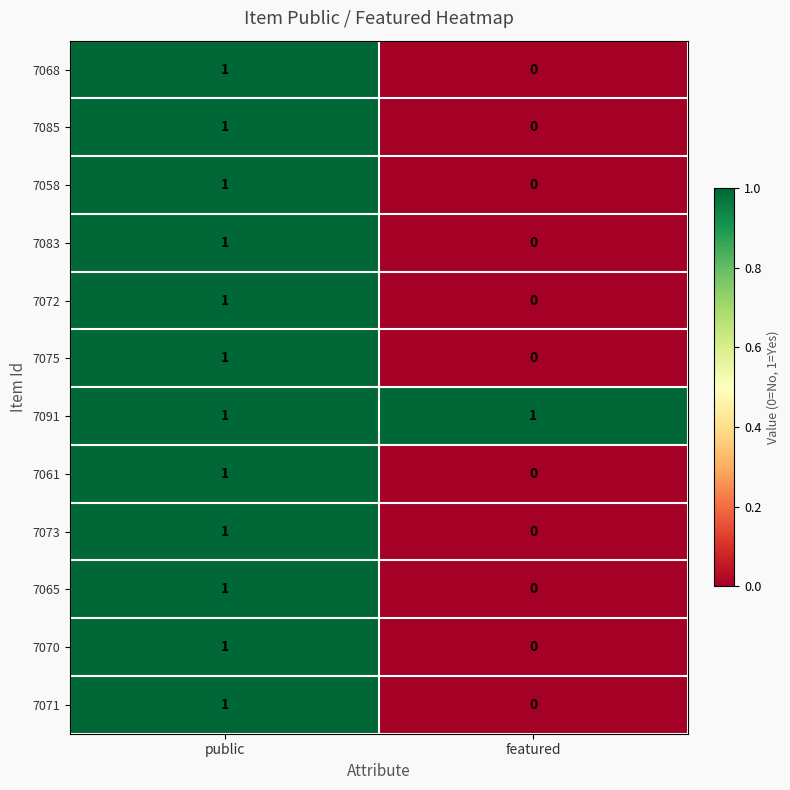

Which series has the largest total across all categories?

7091